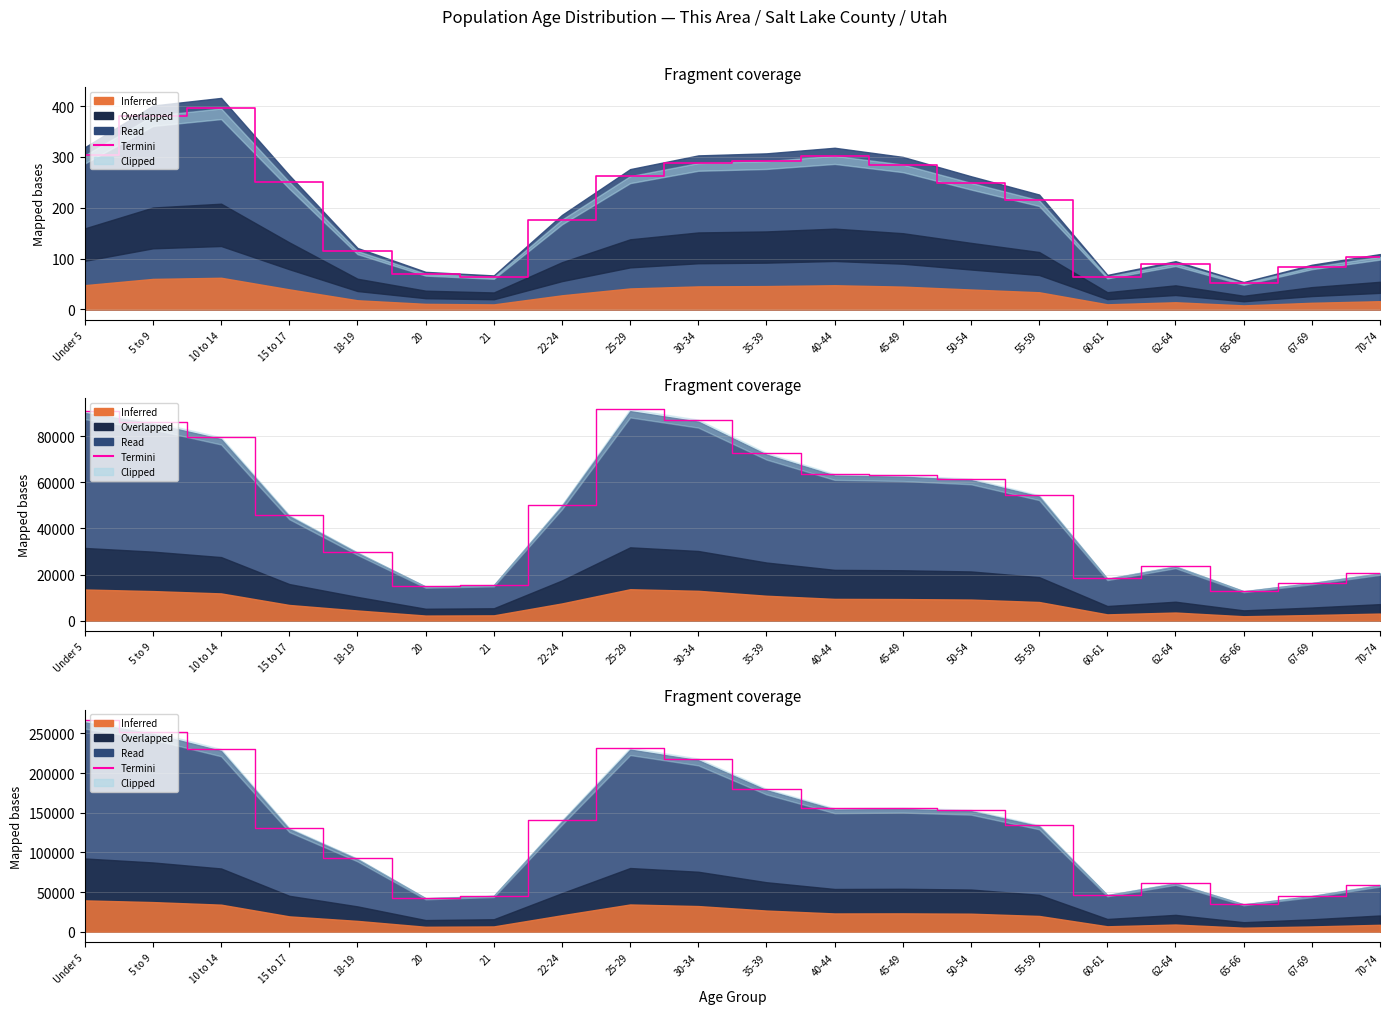

Where is the first local minimum?

20